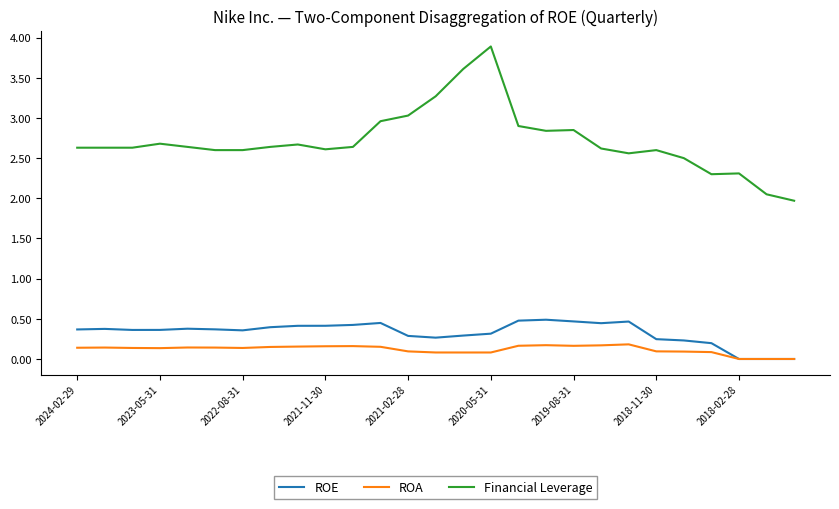

What is the greatest value displayed?

3.9